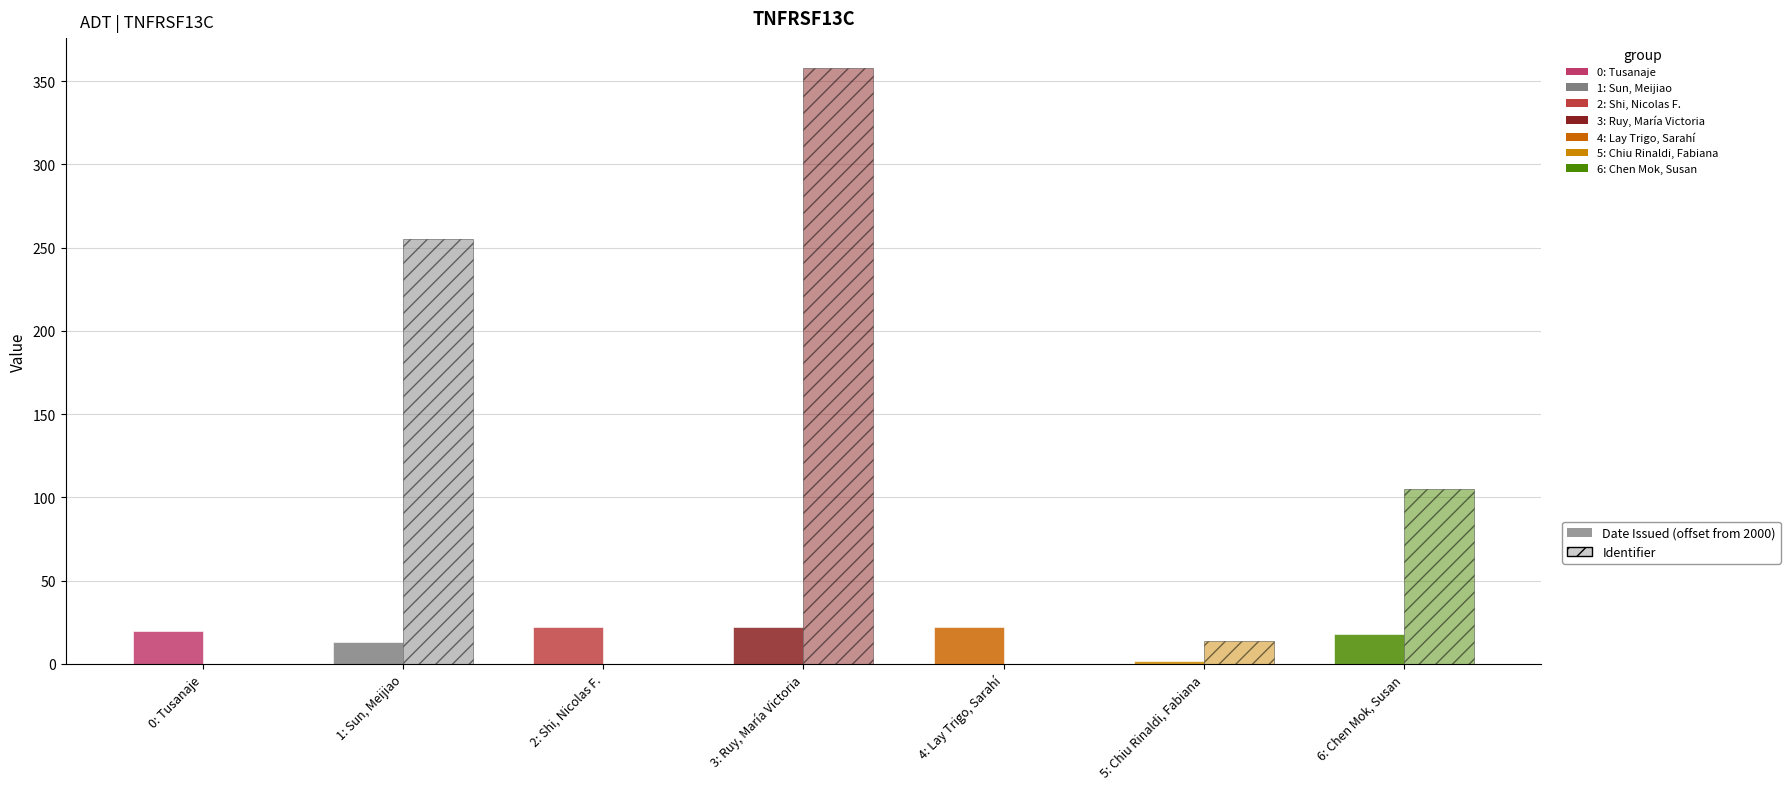

Reading right to left, transcribe all the data shown in this chart.

Date Issued (offset from 2000): 6: Chen Mok, Susan=18	5: Chiu Rinaldi, Fabiana=2	4: Lay Trigo, Sarahí=22	3: Ruy, María Victoria=22	2: Shi, Nicolas F.=22	1: Sun, Meijiao=13	0: Tusanaje=20
Identifier: 6: Chen Mok, Susan=105	5: Chiu Rinaldi, Fabiana=14	4: Lay Trigo, Sarahí=0	3: Ruy, María Victoria=358	2: Shi, Nicolas F.=0	1: Sun, Meijiao=255	0: Tusanaje=0